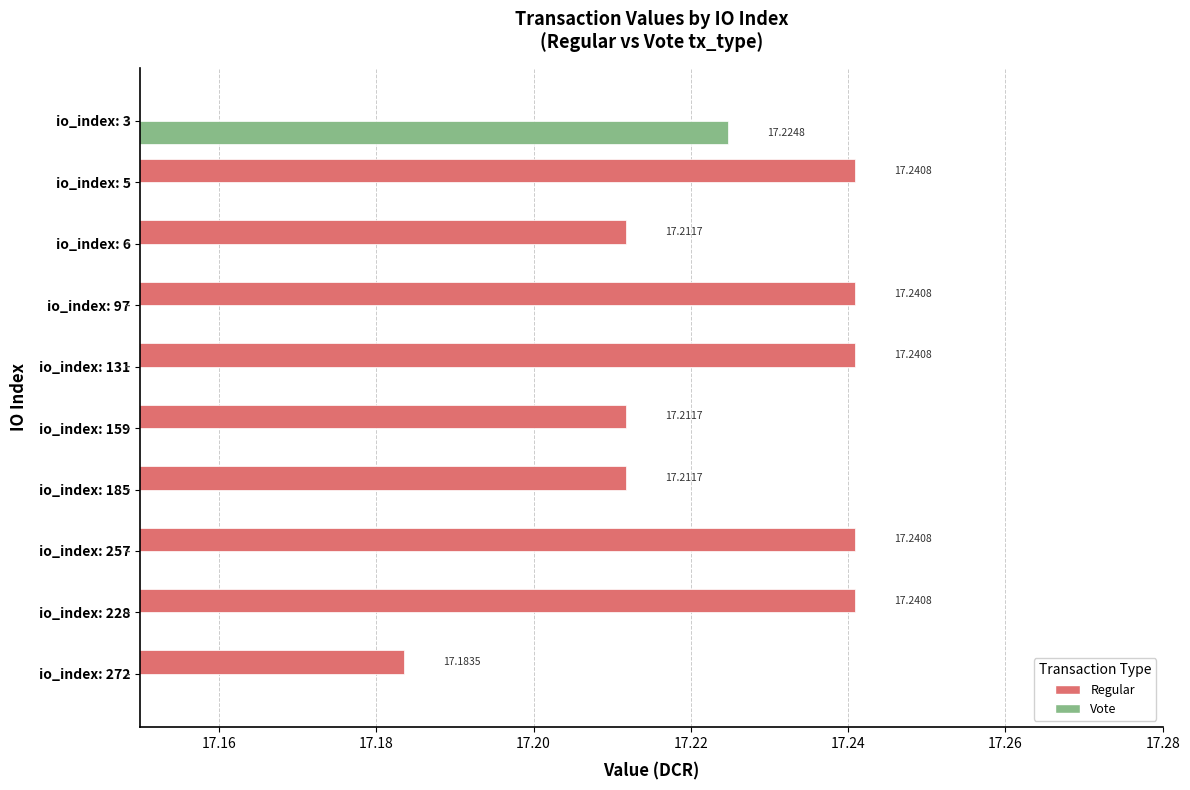

At how many categories does at least one series exceed 16?

10